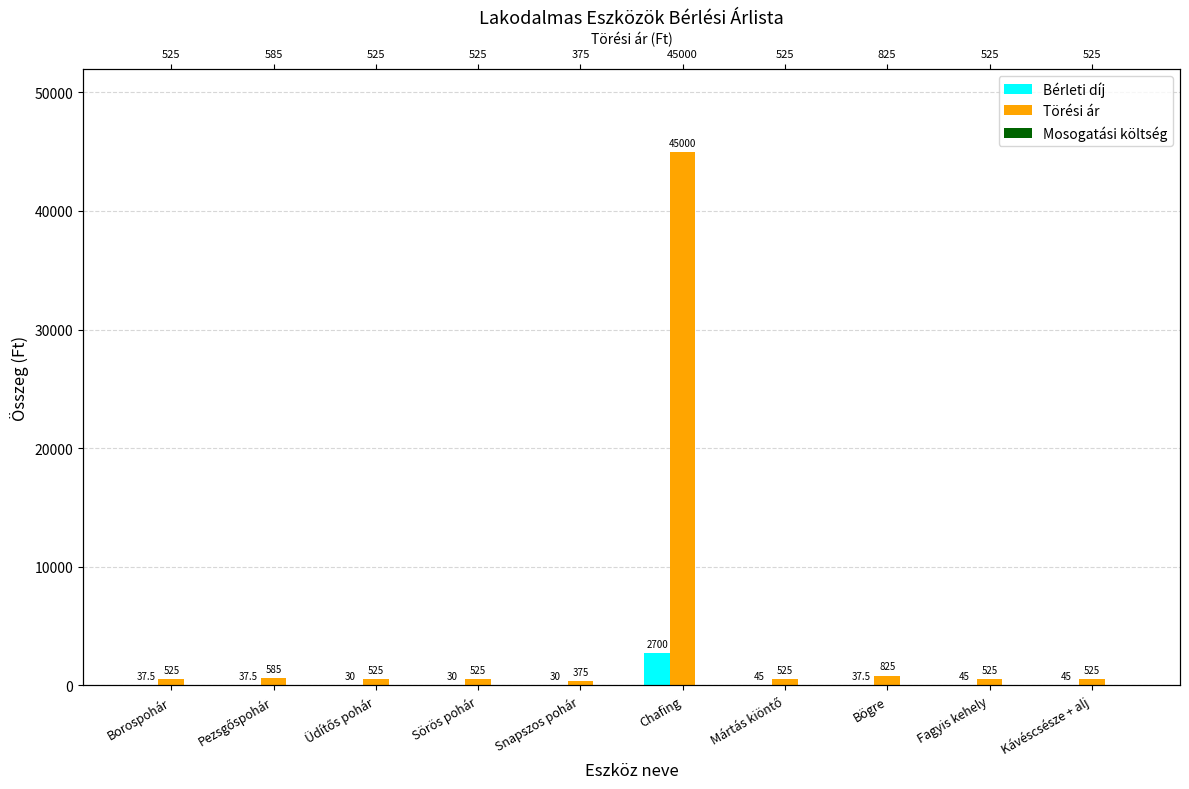

At Pezsgőspohár, list the series in order from smallest to largest.

Mosogatási költség, Bérleti díj, Törési ár